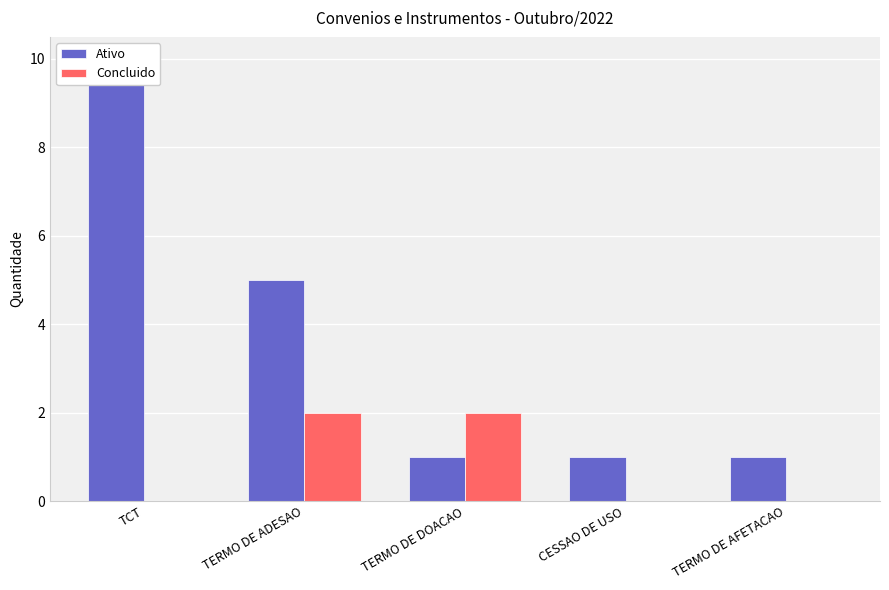

How many values in Concluido are above zero?

2